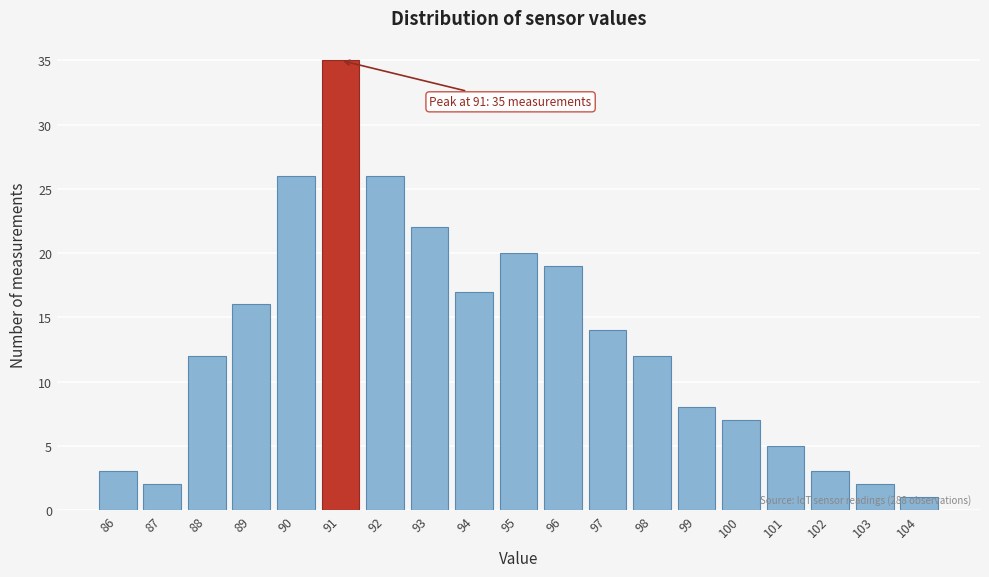

Which label corresponds to the largest value in the chart?

91